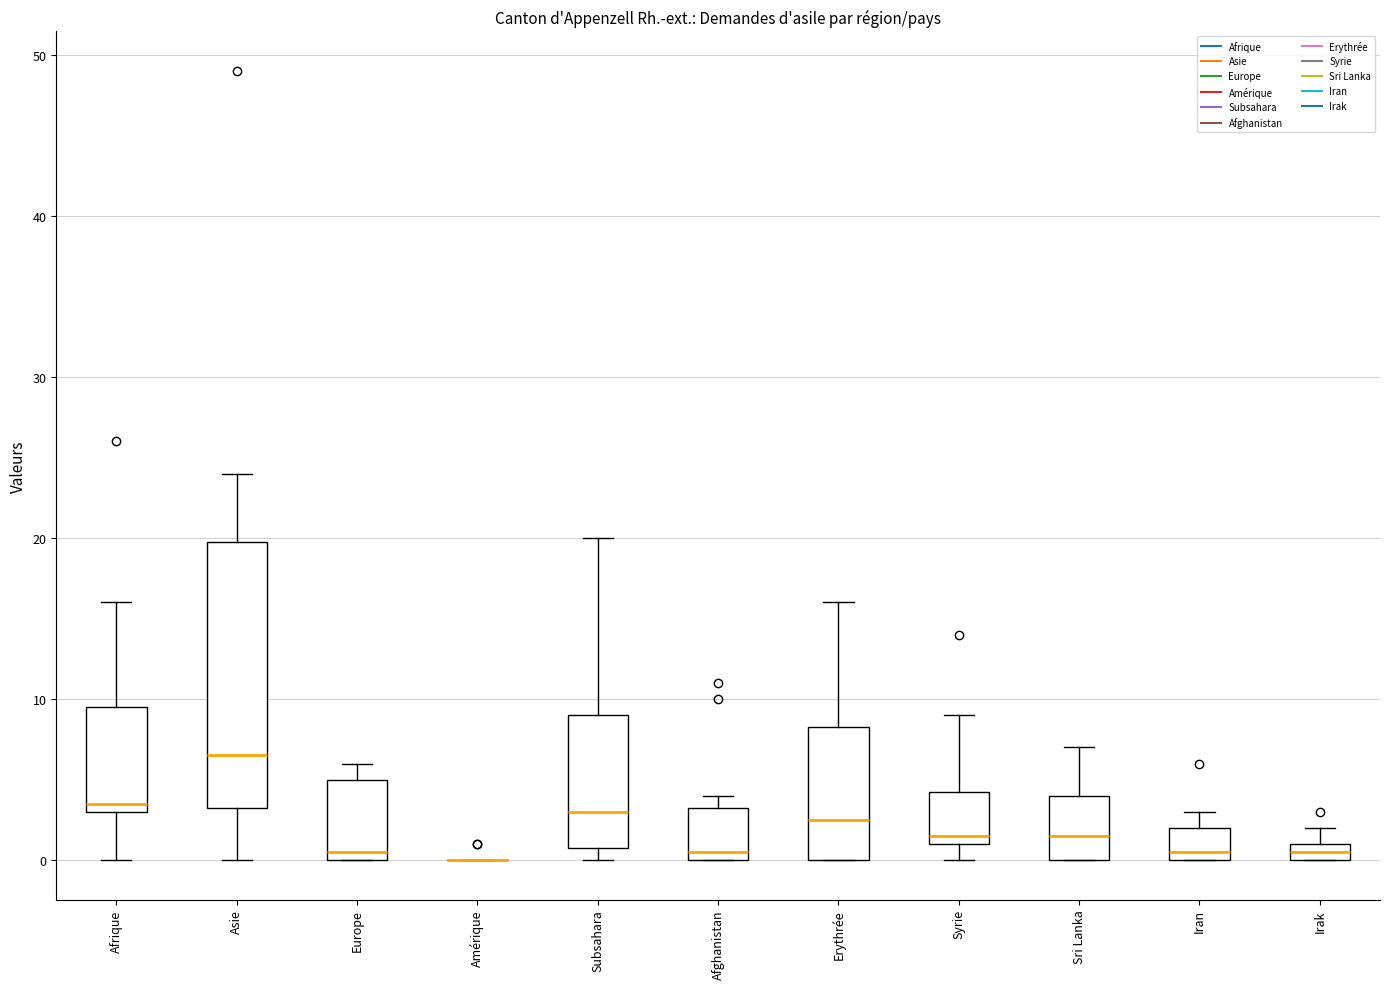

Which box is the tallest, from its lower edge to its upper edge?

Asie